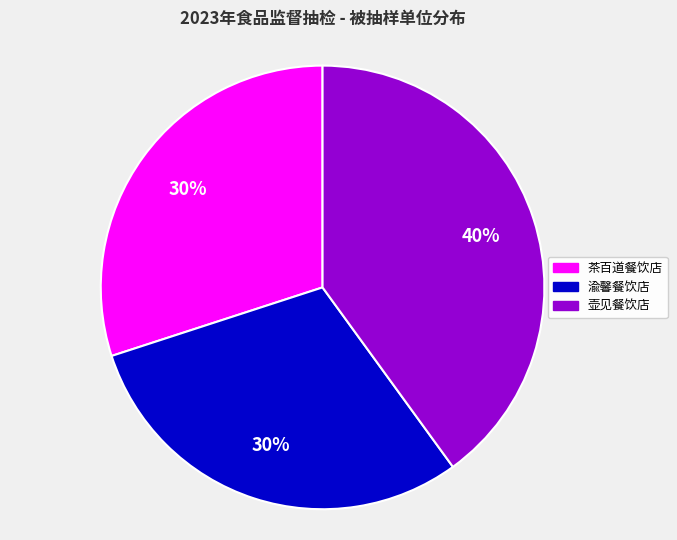

To the nearest percent, what is the average slice percentage?

33%